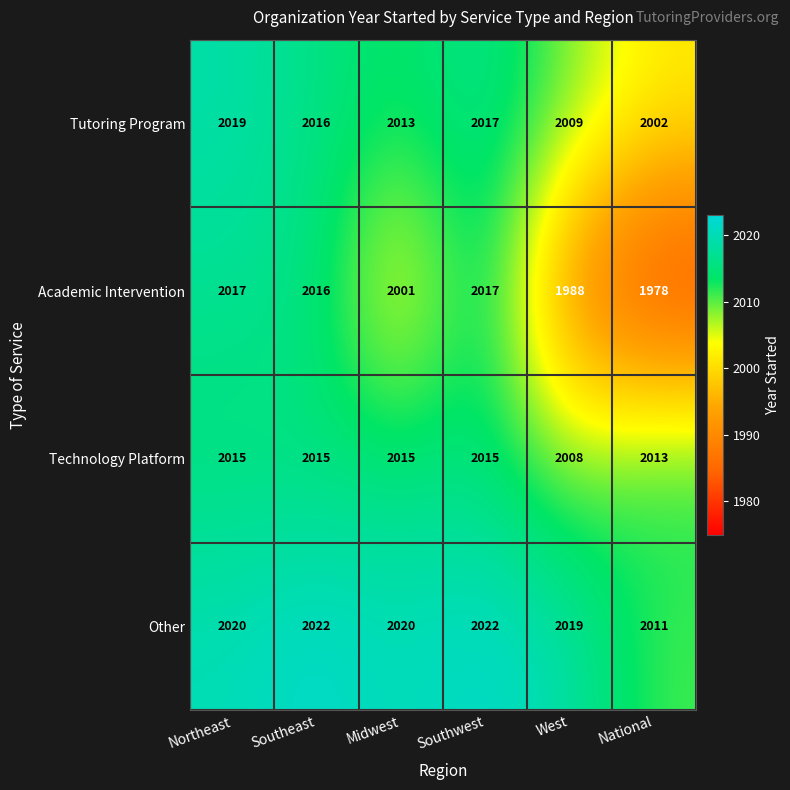

What is the smallest value displayed?

1978